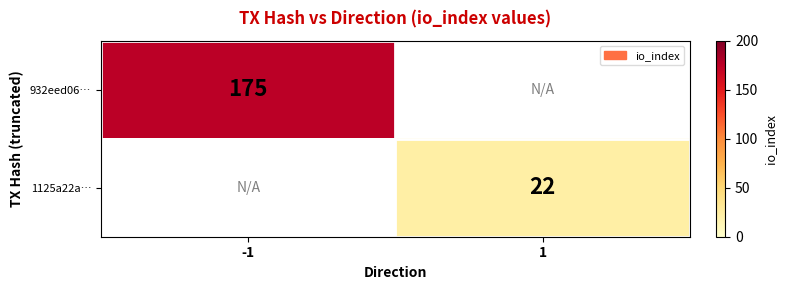

The 932eed06… series shows 175 at -1. True or false?

True